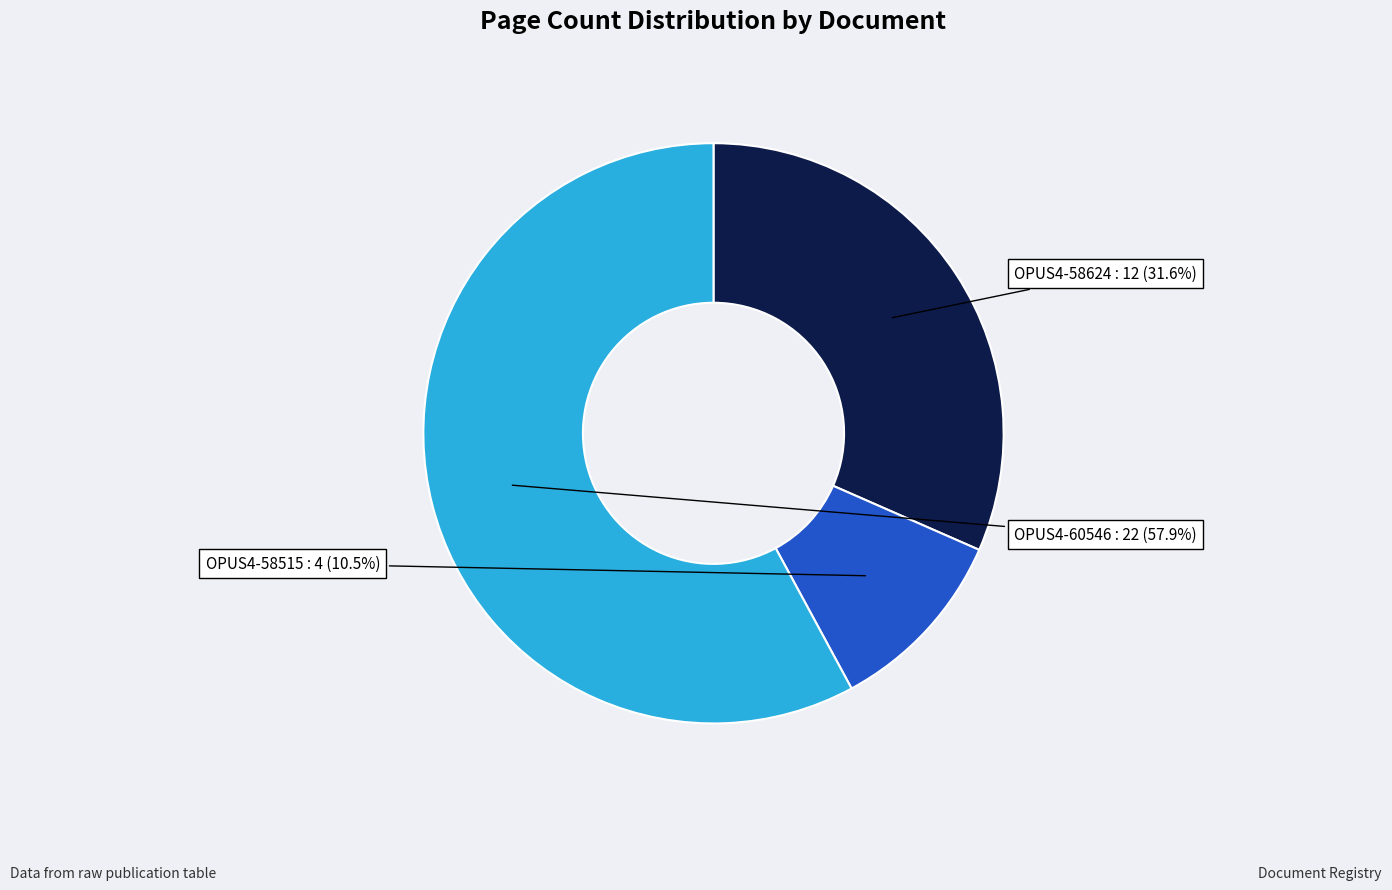

Is there a majority slice in this chart?

Yes